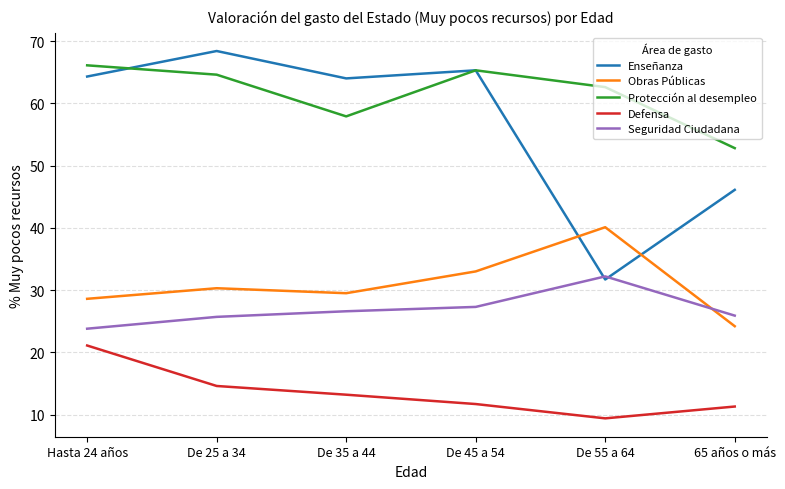

True or false: Defensa and Protección al desempleo intersect in this chart.

False